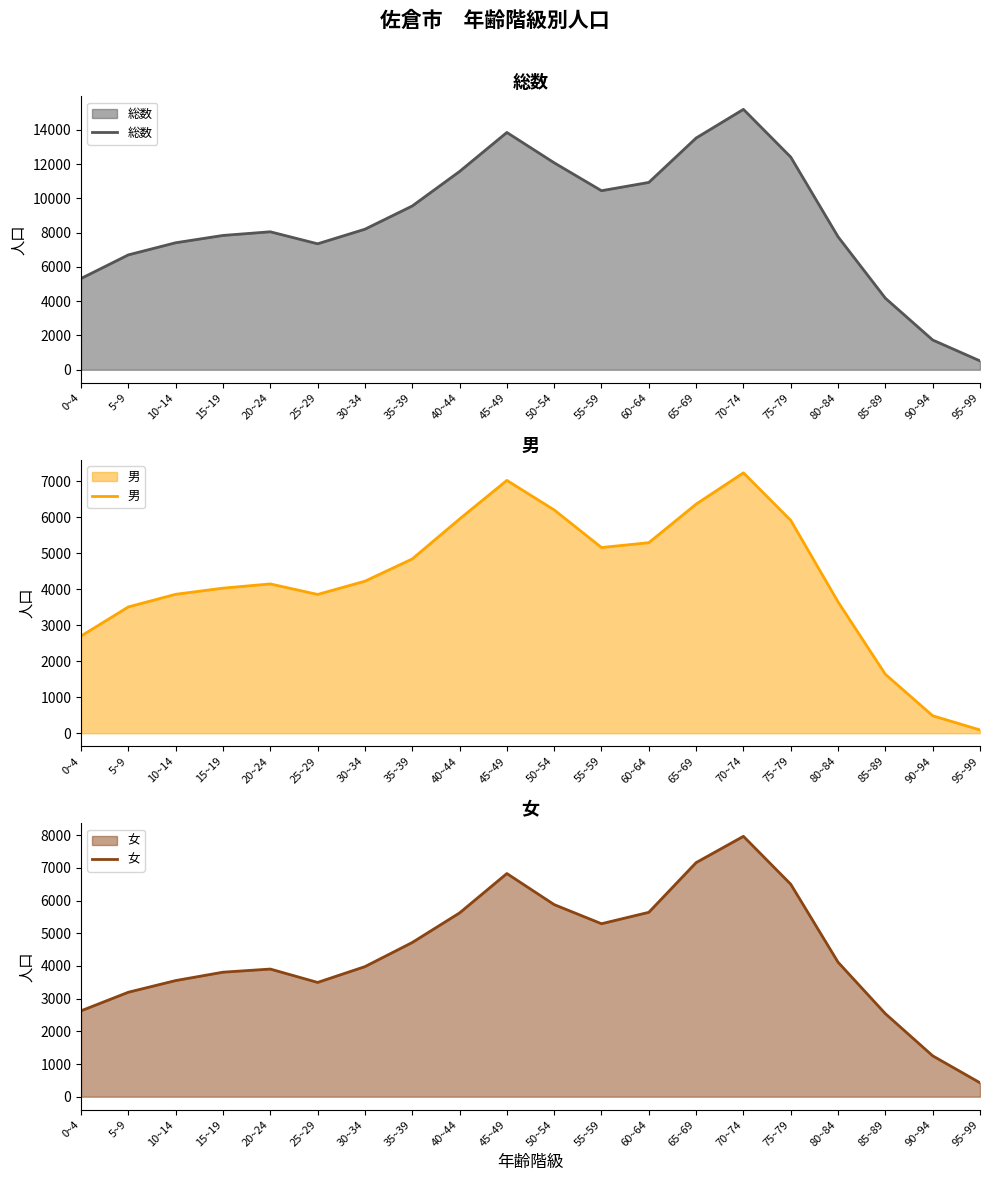

What is the difference between the second highest and minimum values in the 女 series?

6733